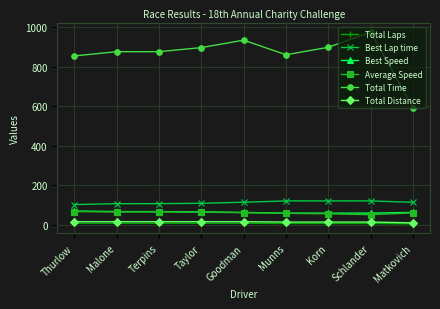

What is the maximum value shown in the chart?

975.3